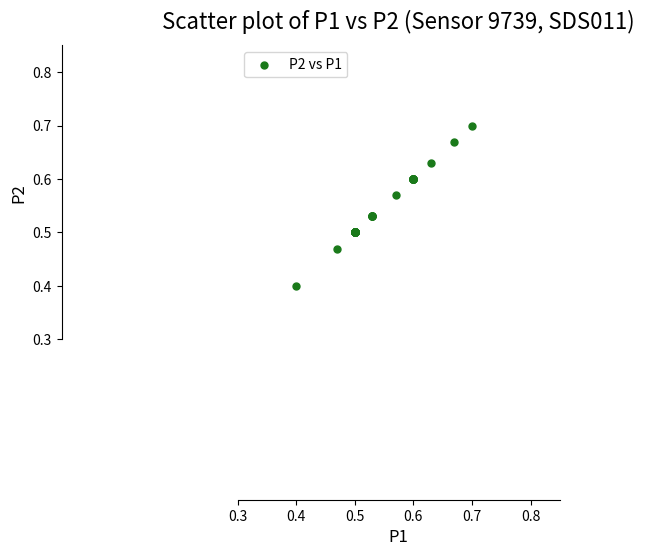

What Y value in the scatter plot is closest to 0?

0.4